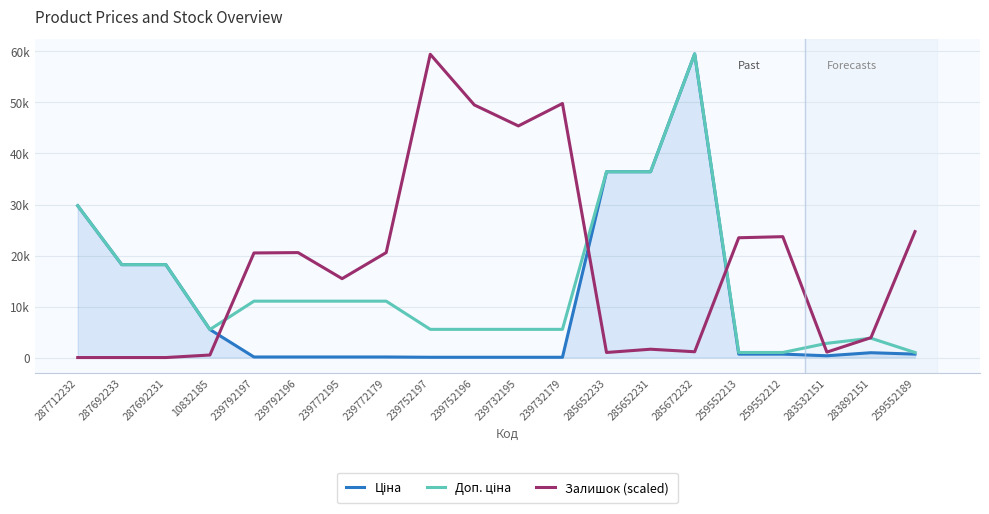

Does the chart have visible grid lines?

Yes